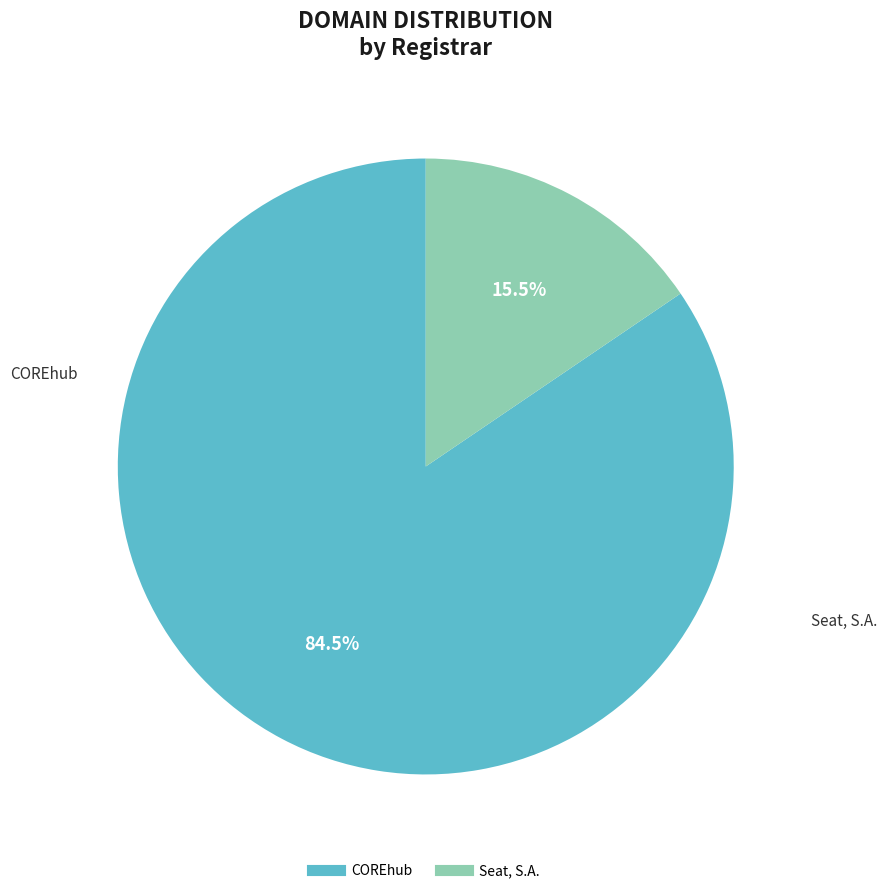

What is the majority slice?

COREhub